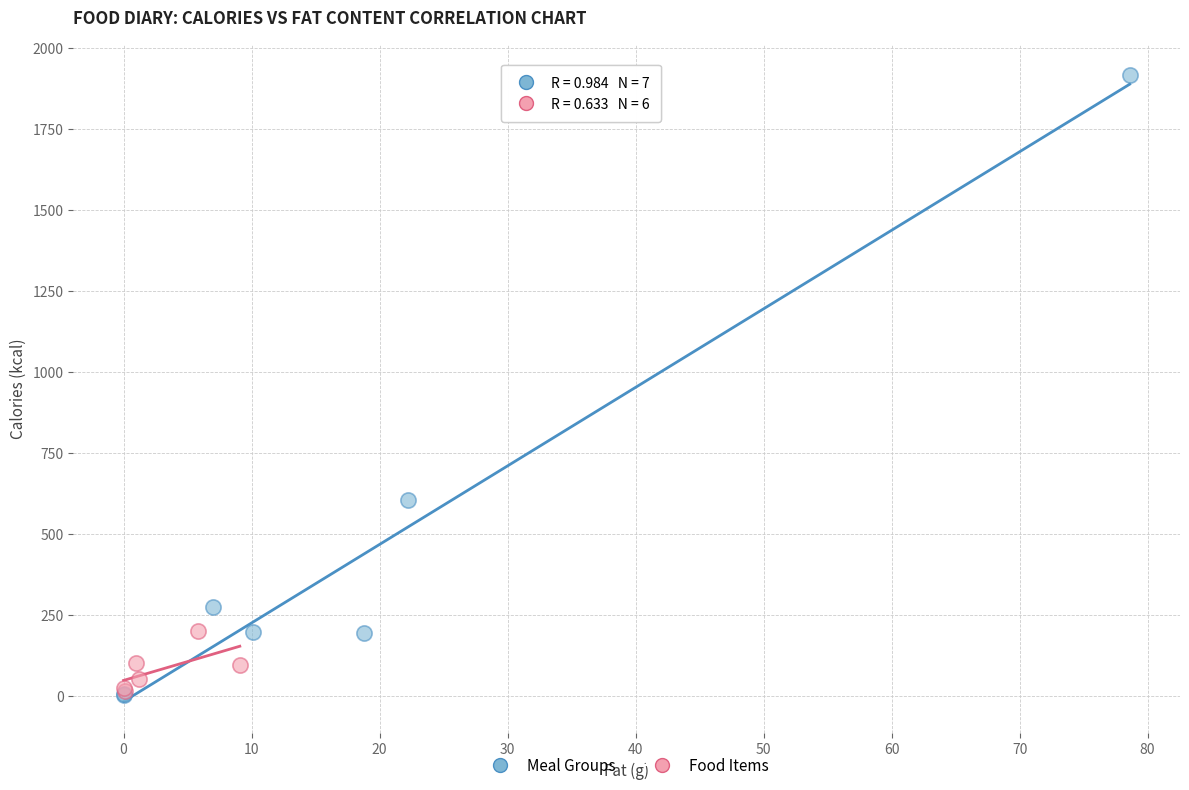

Which series has the largest Y range (max minus min)?

Meal Groups